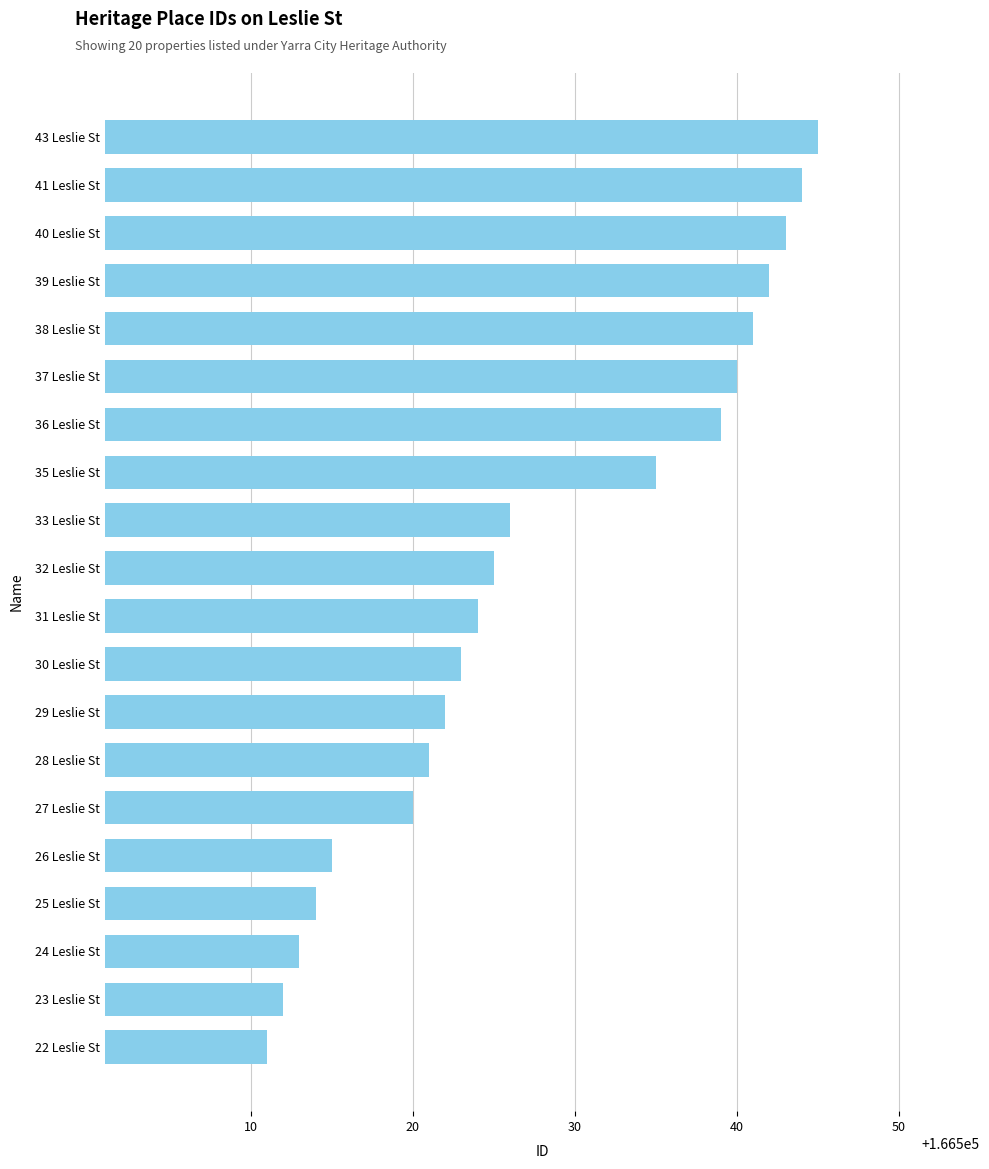

Read the value at 41 Leslie St.

166544